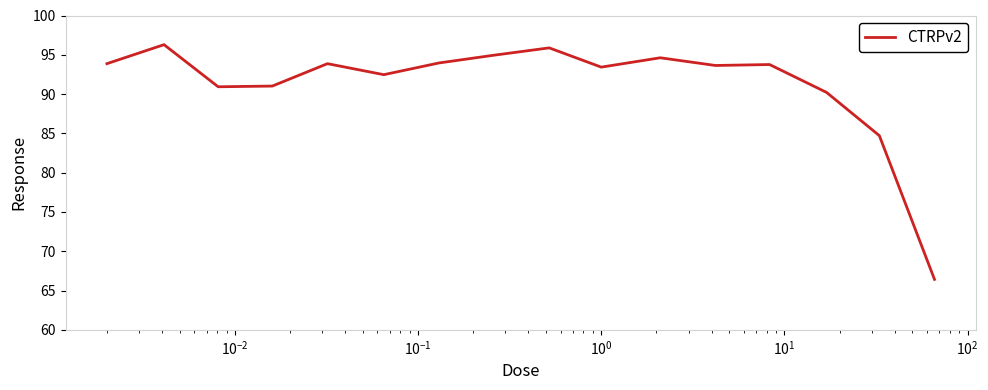

How many lines are shown in the chart?

1